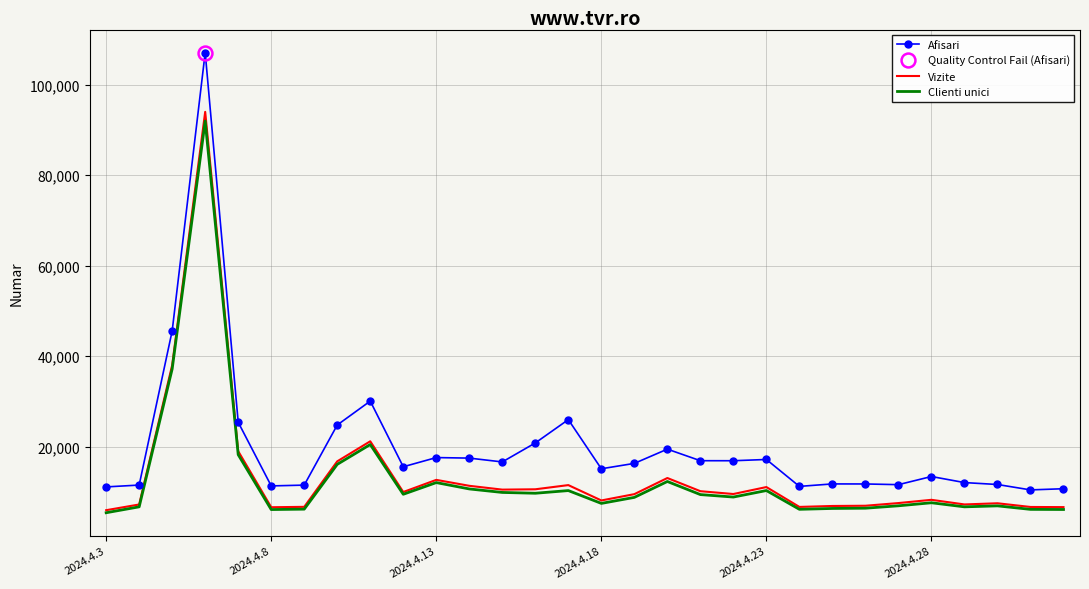

What position from the right is 27?

3